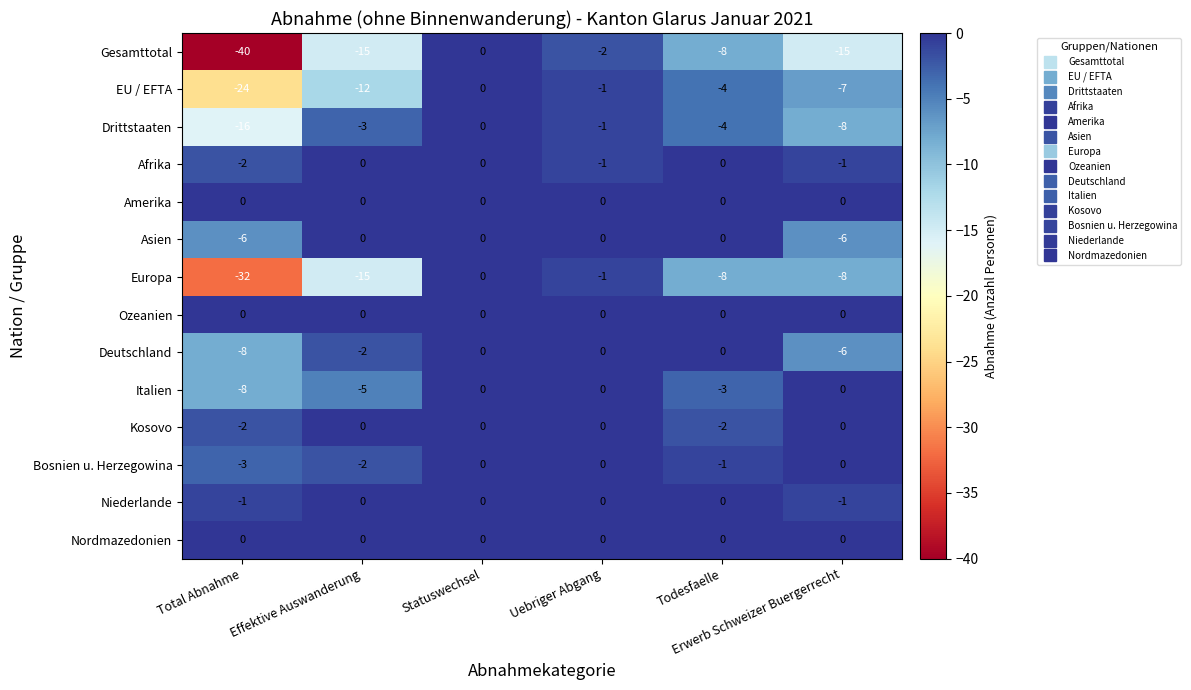

What is the minimum value shown in the chart?

-40